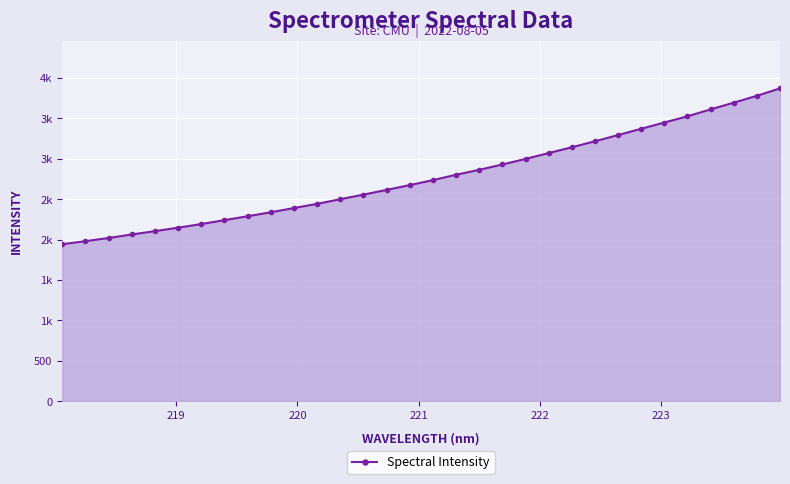

Does the chart have visible grid lines?

Yes